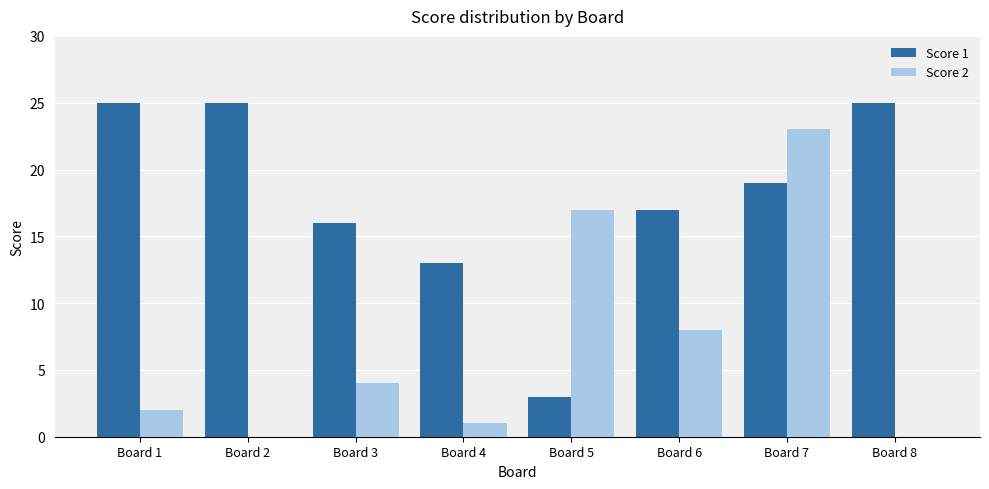

What is the maximum value shown in the chart?

25